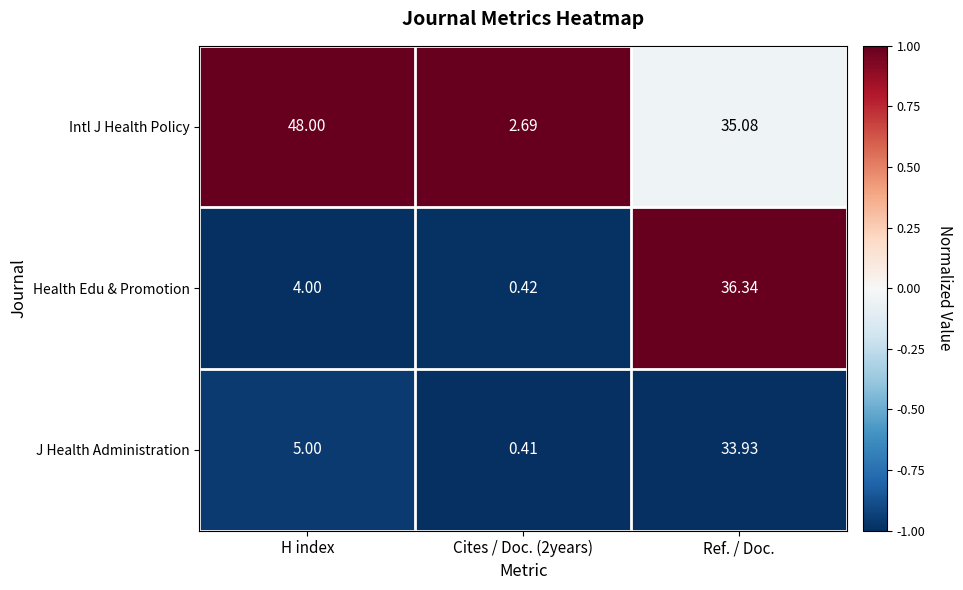

Which label corresponds to the largest value in the chart?

H index